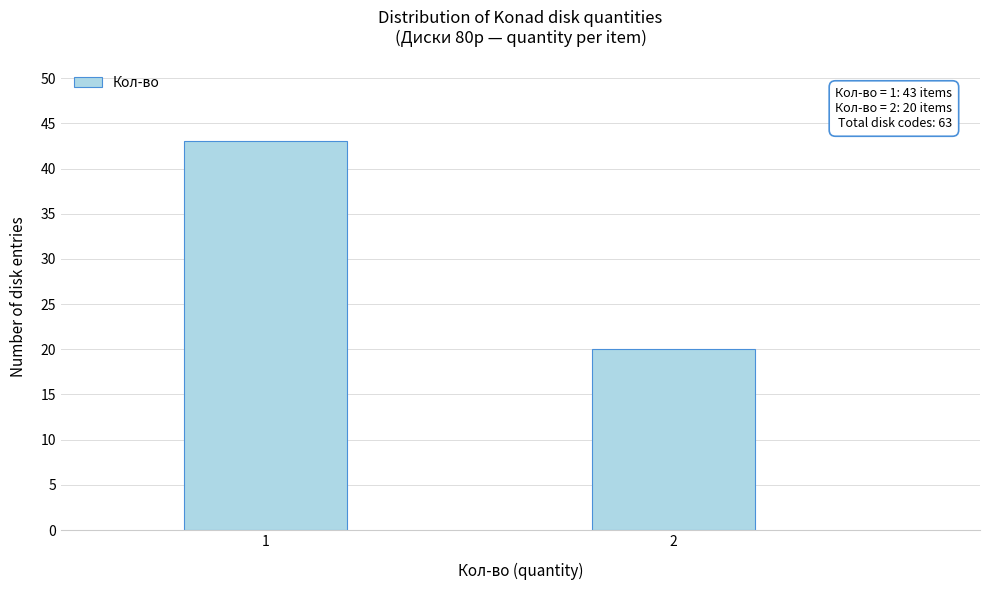

Reading left to right, transcribe all the data shown in this chart.

43	20